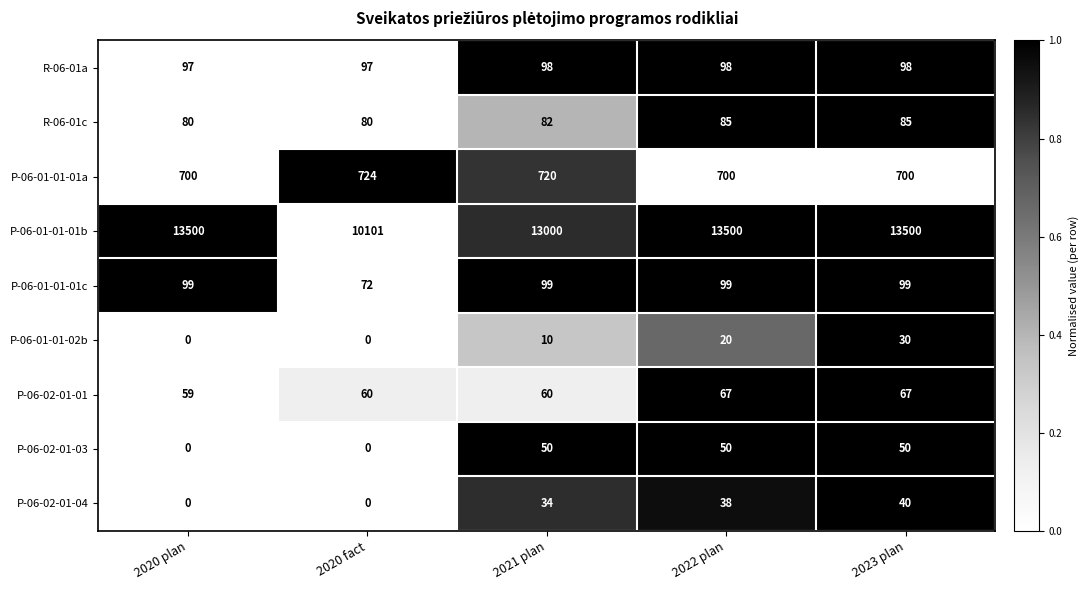

Which series changed the most between 2020 plan and 2023 plan?

P-06-02-01-03